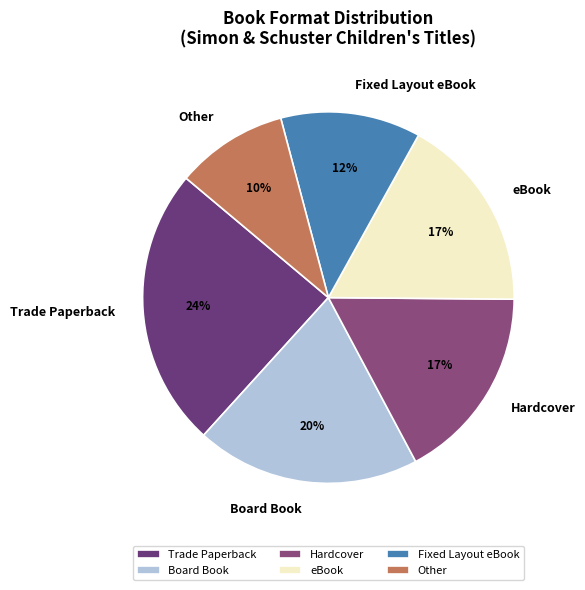

The Hardcover slice represents 8% of the pie. True or false?

False